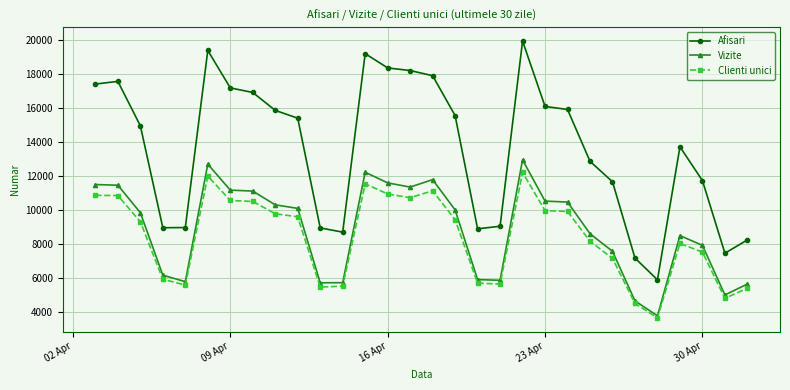

What is the minimum value shown in the chart?

3636